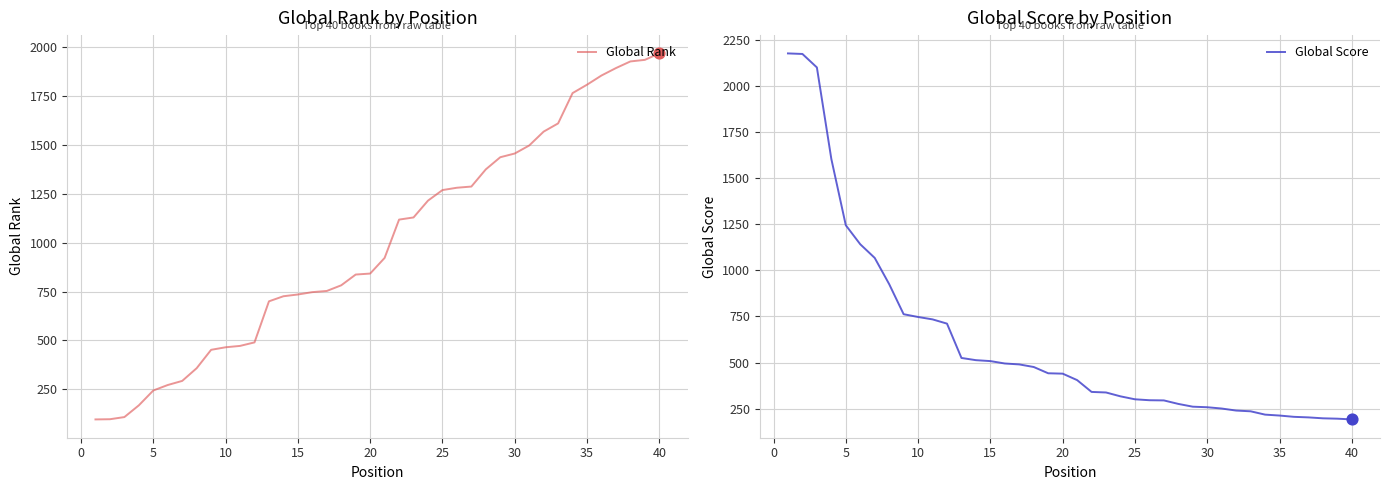

Which series has the widest spread of Y values?

Global Score